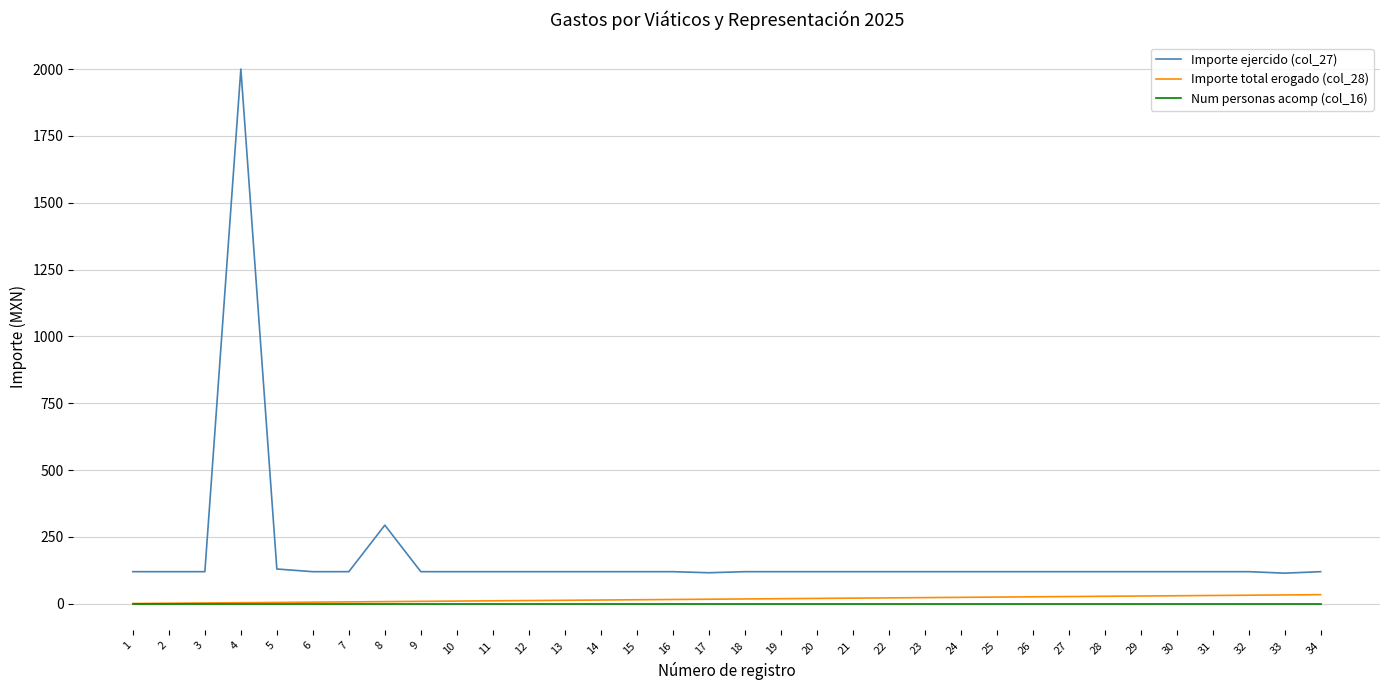

Which series has the widest spread of values?

Importe ejercido (col_27)